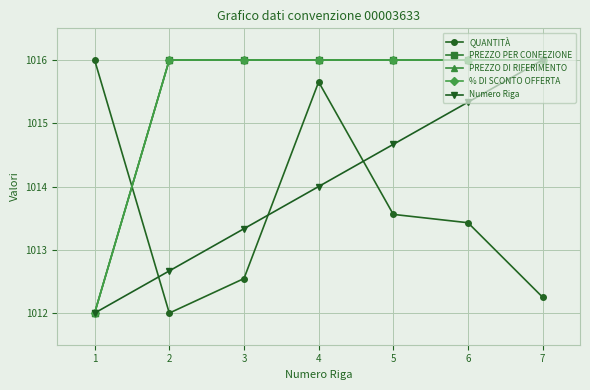

Which has a higher value, 4 or 5?

4